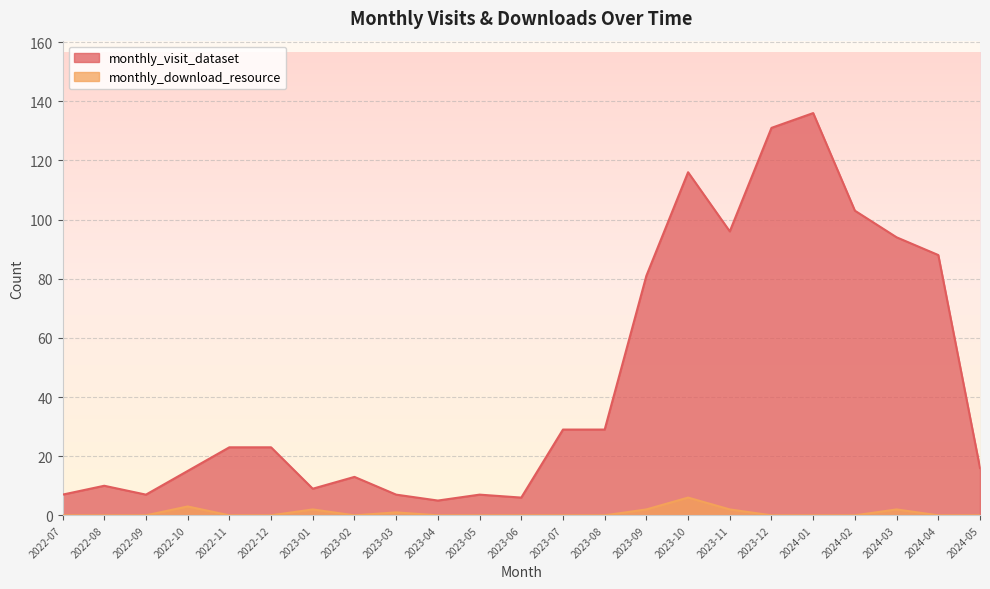

How many interior local peaks does the monthly_download_resource series have?

5